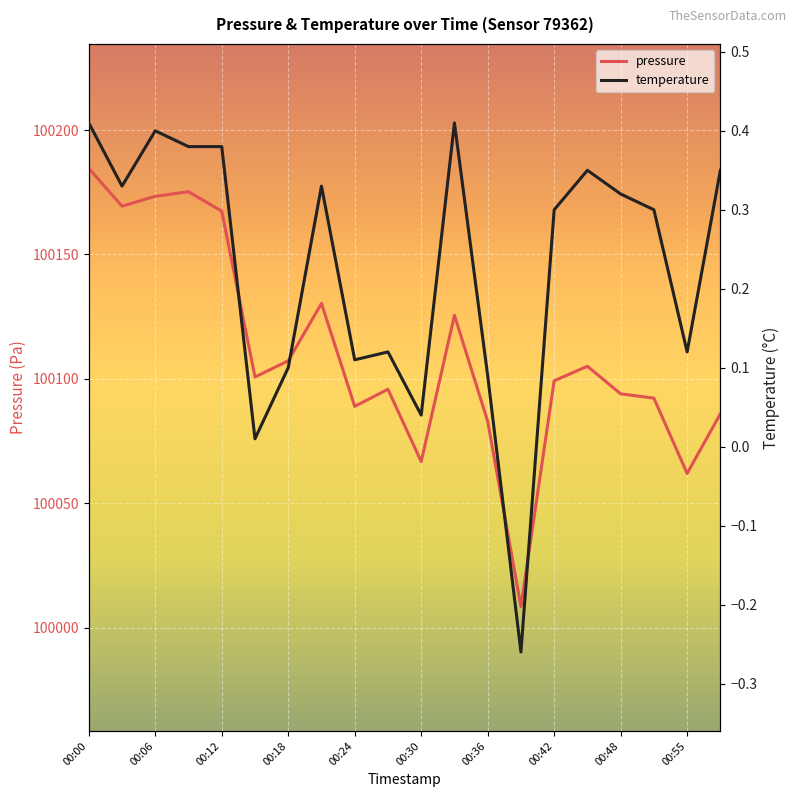

Where does the pressure series first go above 100100?

00:00